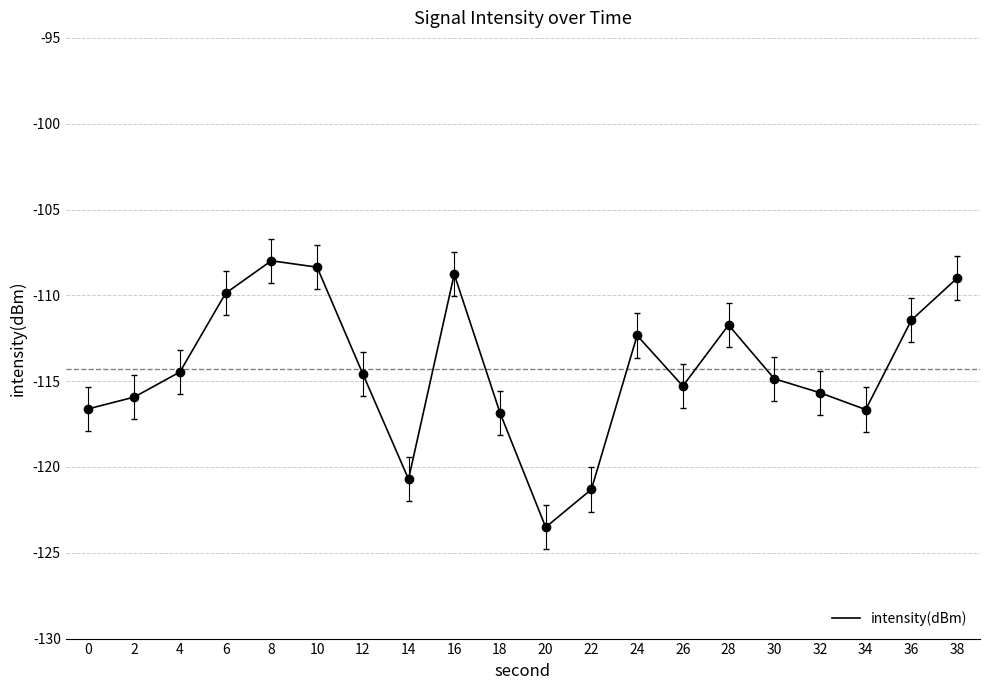

True or false: the data shows -108.4 at 10.

True